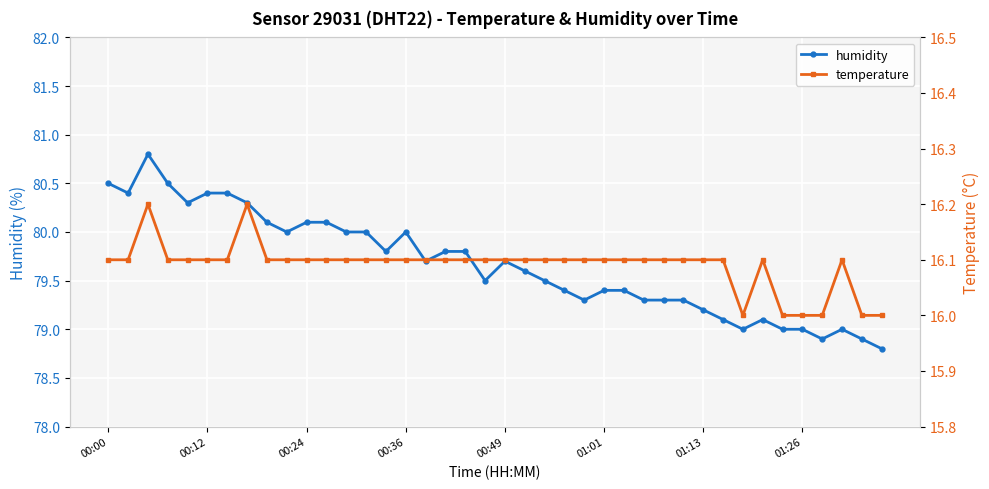

What is the approximate value of humidity at 28?

79.3